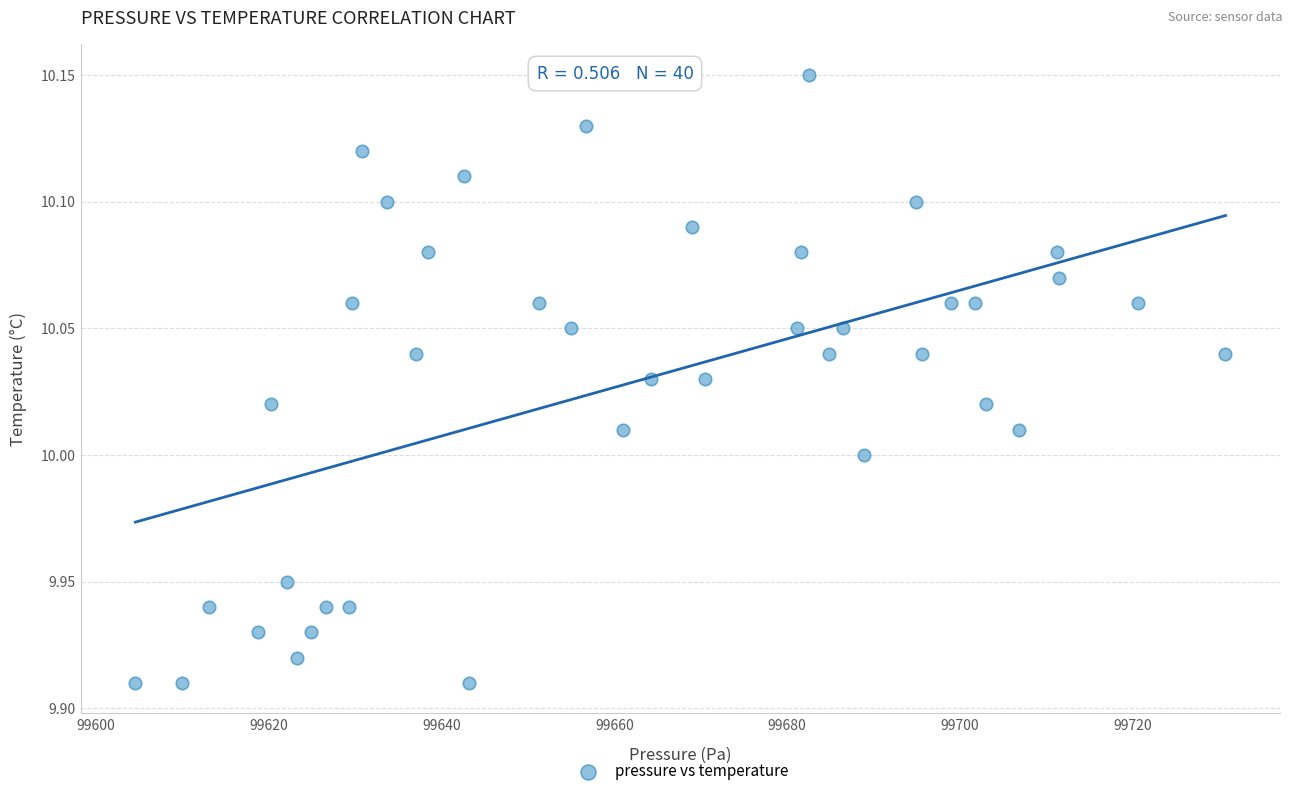

What is the range of X values (max minus min)?

126.2